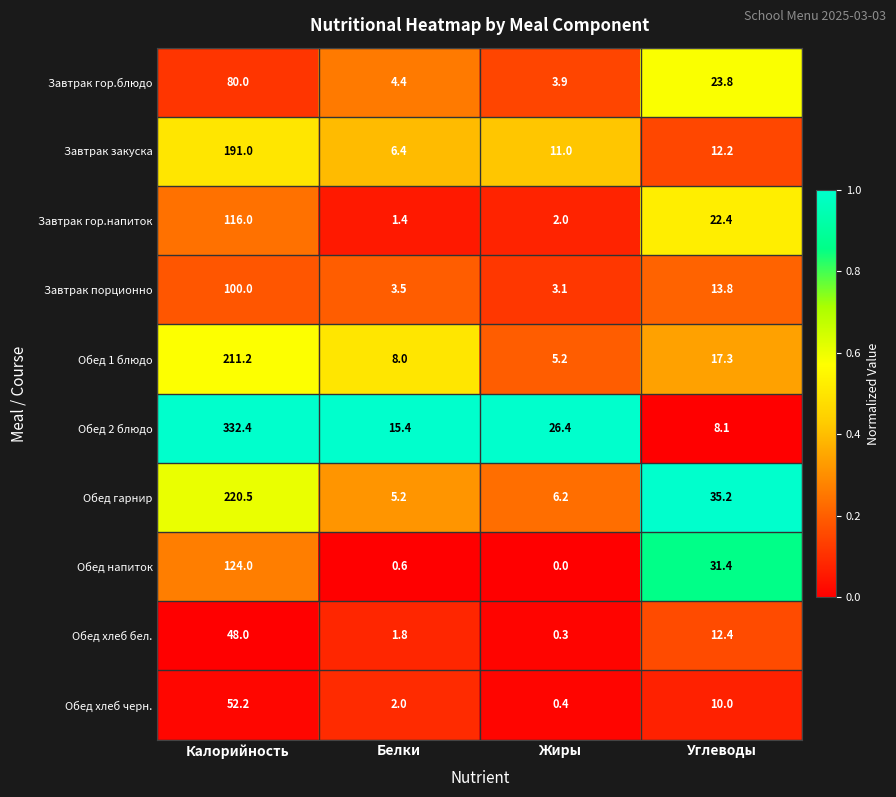

Rank the series by their maximum value, from lowest to highest.

Обед хлеб бел., Обед хлеб черн., Завтрак гор.блюдо, Завтрак порционно, Завтрак гор.напиток, Обед напиток, Завтрак закуска, Обед 1 блюдо, Обед гарнир, Обед 2 блюдо